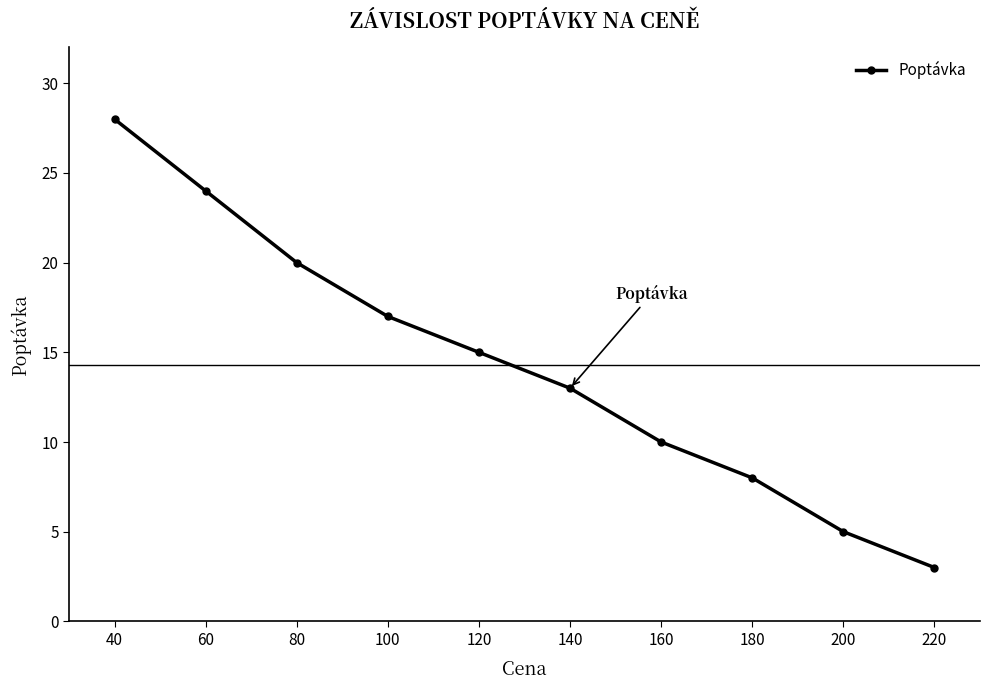

Reading left to right, list all the values displayed in this chart.

28	24	20	17	15	13	10	8	5	3